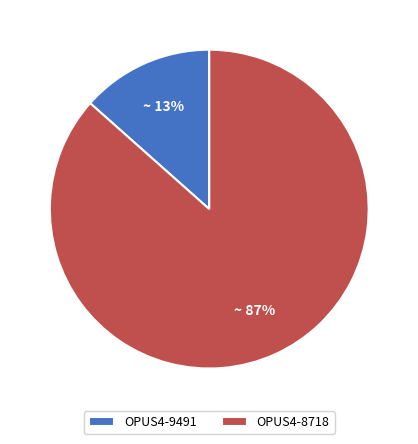

Is there a majority slice in this chart?

Yes